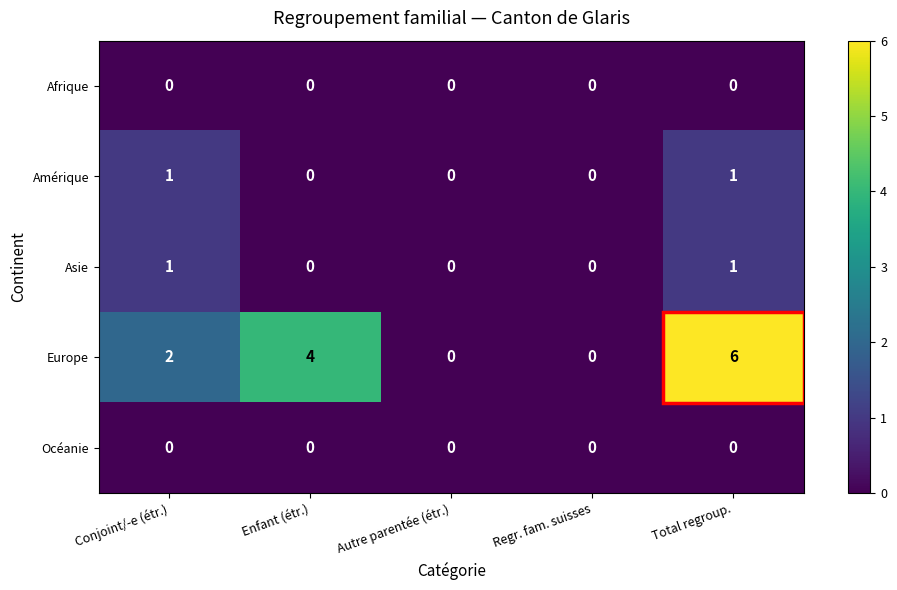

The value of Asie at Total regroup. is 0. True or false?

False